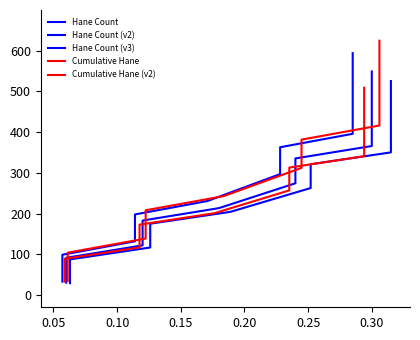

The value of Cumulative Hane at 11 is 141.2. True or false?

False